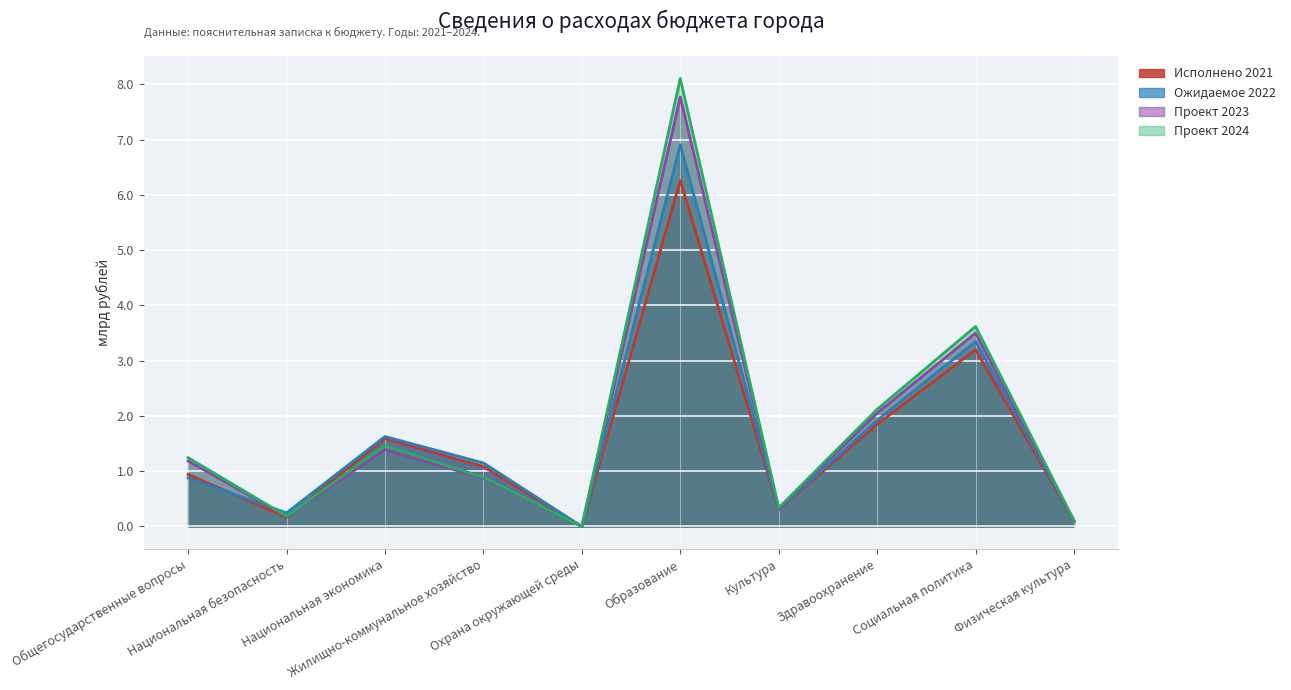

What is the sum of the Ожидаемое 2022 values at Национальная экономика and Охрана окружающей среды?

1.6